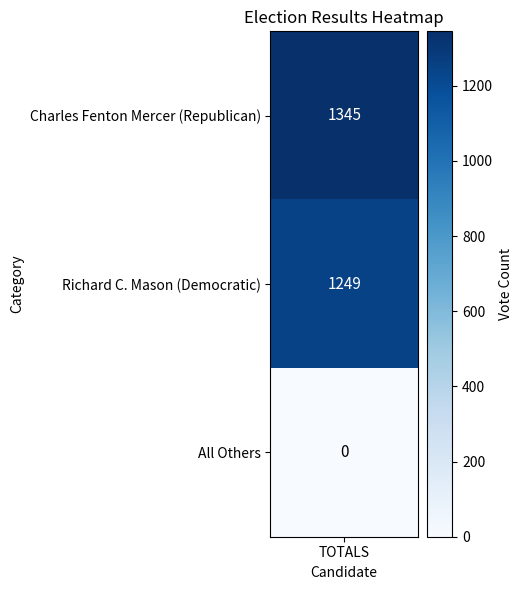

Reading left to right, list all the values displayed in this chart.

Charles Fenton Mercer (Republican)=1345	Richard C. Mason (Democratic)=1249	All Others=0